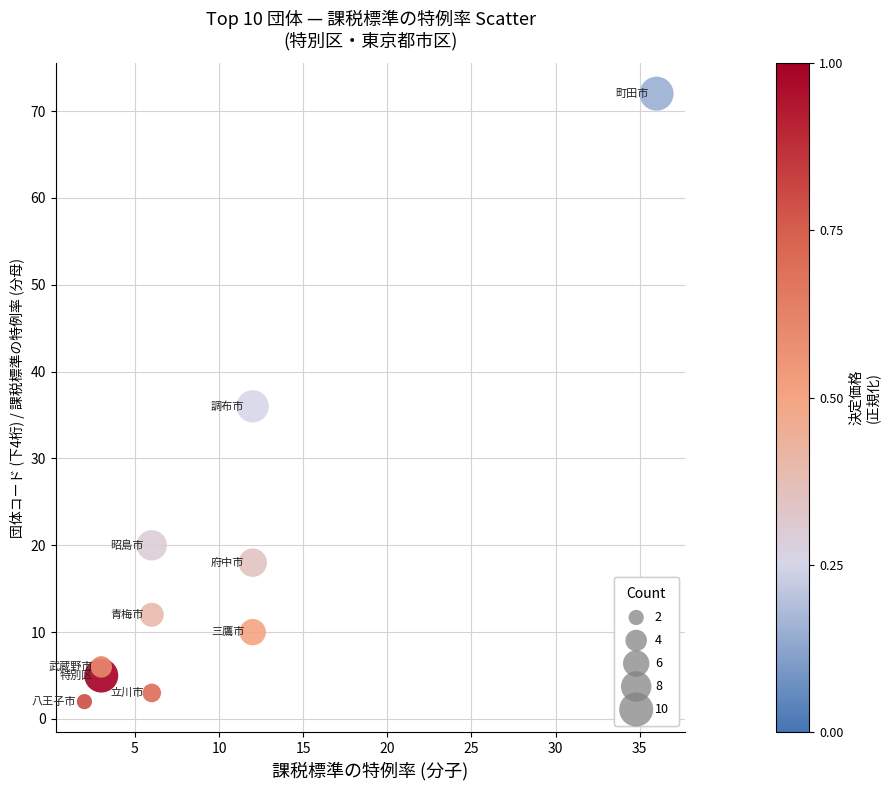

What Y value in the scatter plot is closest to 37?

36